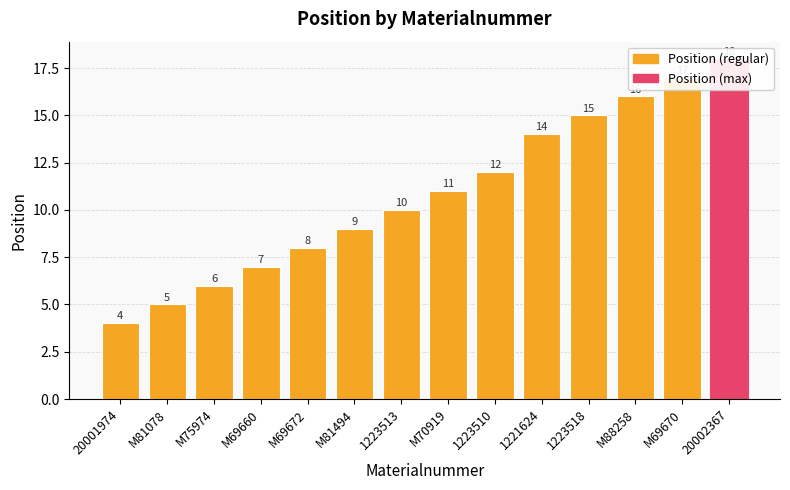

List the labels in order of value, smallest first.

20001974, M81078, M75974, M69660, M69672, M81494, 1223513, M70919, 1223510, 1221624, 1223518, M88258, M69670, 20002367